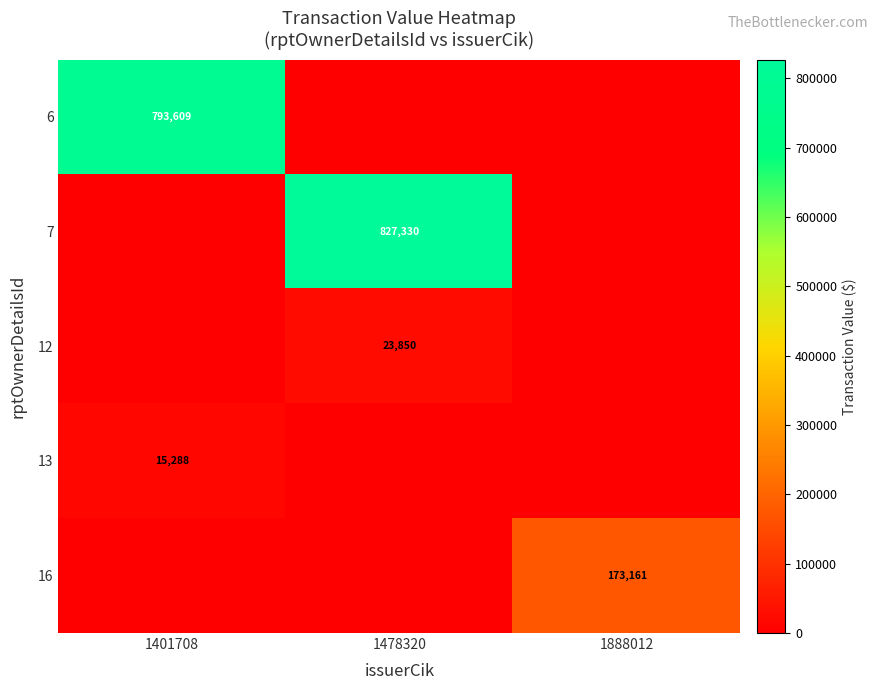

What is the difference between the highest and lowest values at 1478320?

827330